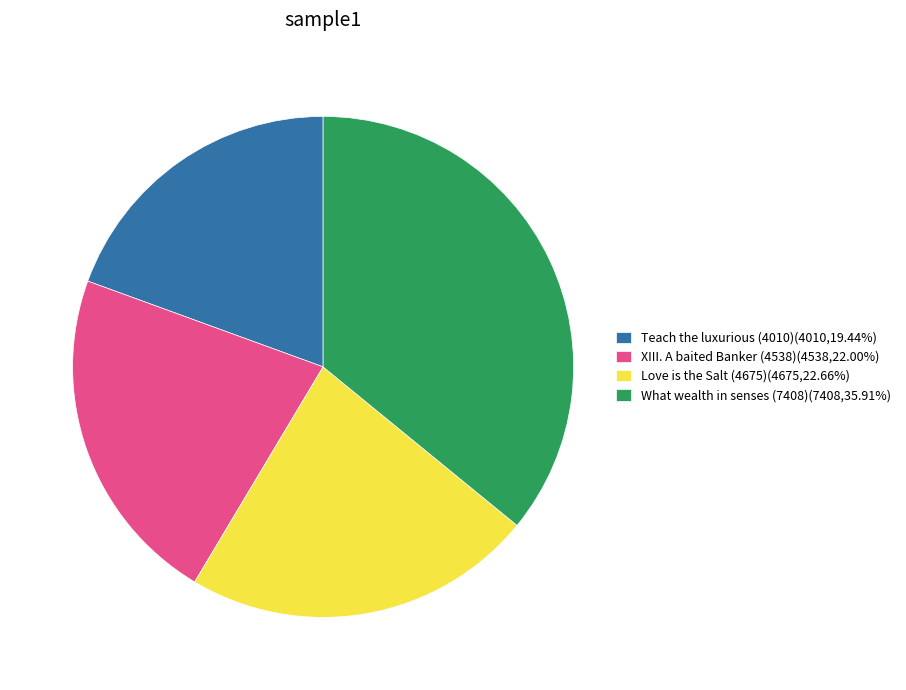

Does XIII. A baited Banker (4538)(4538,22.00%) account for over 50% of the chart?

No